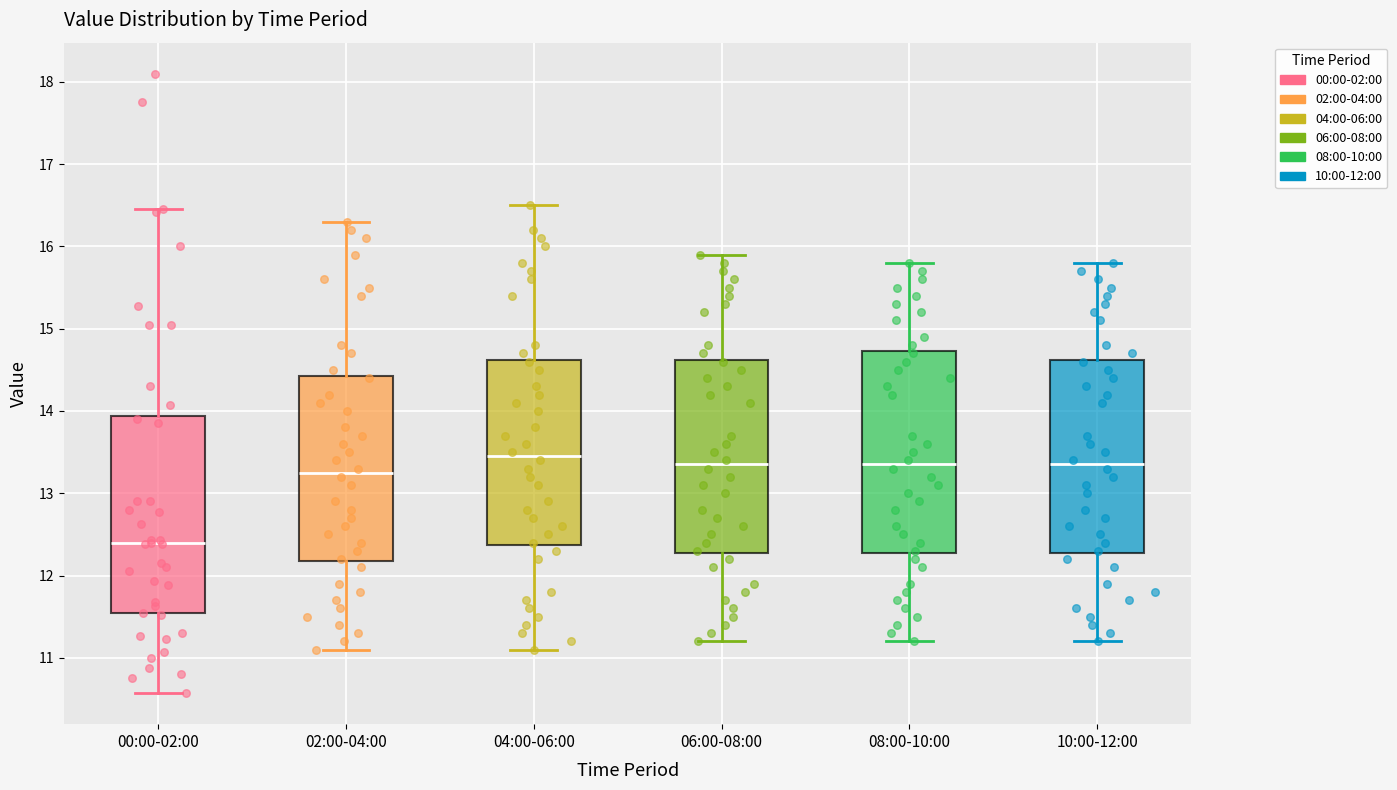

Reading left to right, transcribe this box plot: for each box, give where its median line is, the range the box spans, and where its two whiskers end, as read against the y-axis. The values are not printed on the chart, so give them approximately, as read against the axis.

00:00-02:00: median 12.4, box 11.5 to 13.9, whiskers 10.6 to 16.5
02:00-04:00: median 13.3, box 12.2 to 14.4, whiskers 11.1 to 16.3
04:00-06:00: median 13.5, box 12.4 to 14.6, whiskers 11.1 to 16.5
06:00-08:00: median 13.4, box 12.3 to 14.6, whiskers 11.2 to 15.9
08:00-10:00: median 13.4, box 12.3 to 14.7, whiskers 11.2 to 15.8
10:00-12:00: median 13.4, box 12.3 to 14.6, whiskers 11.2 to 15.8